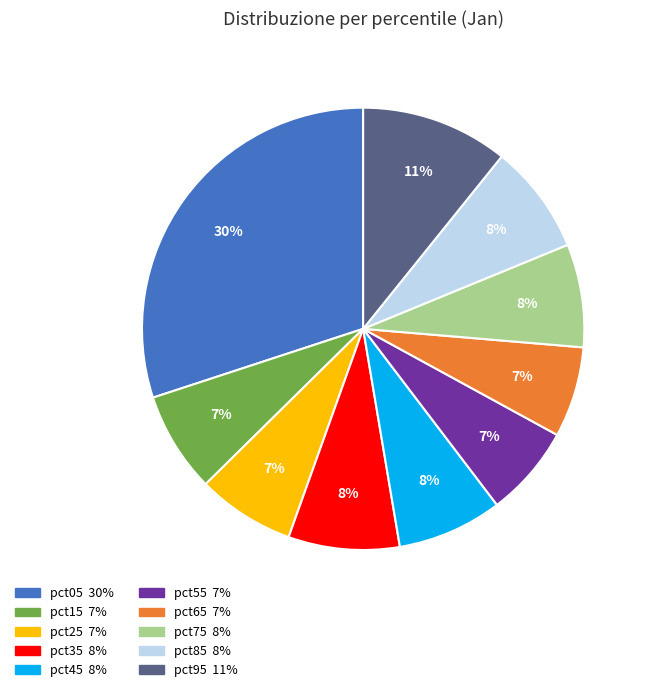

Combined, do pct85 and pct75 account for over 50%?

No